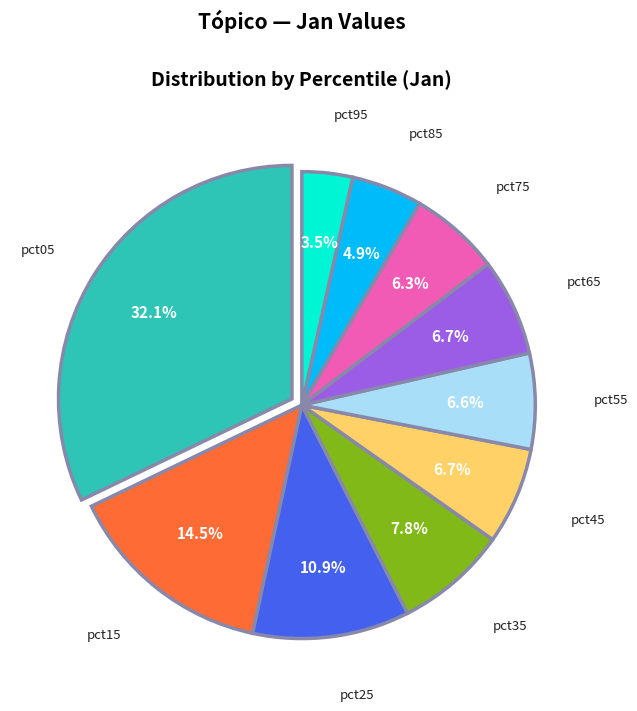

Which category has the biggest portion of the pie?

pct05